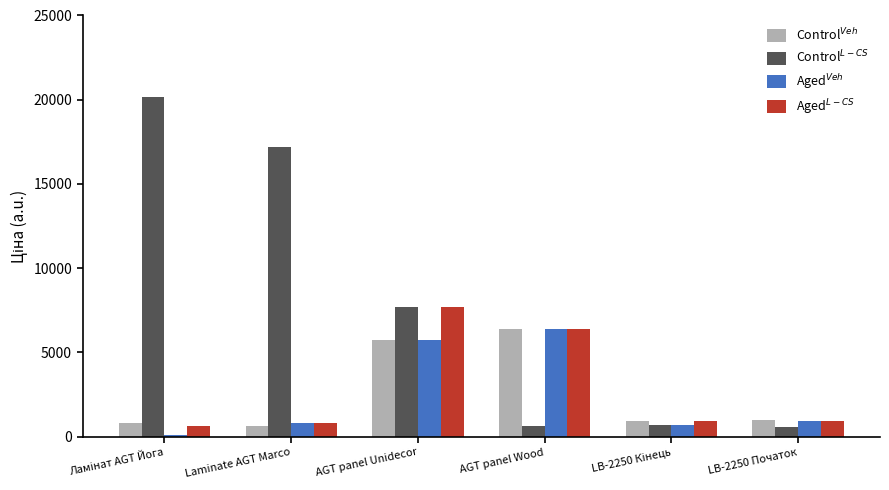

What is the difference between the maximum and minimum values in the Control$^{L-CS}$ series?

19590.2